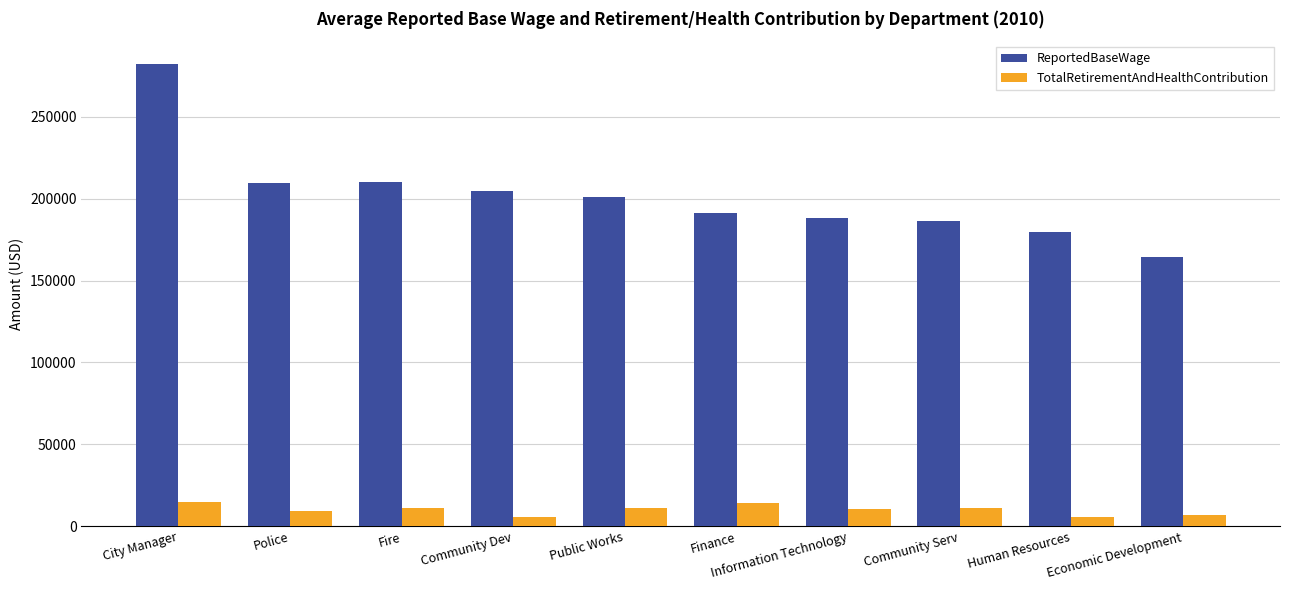

How many distinct data groups are displayed?

2